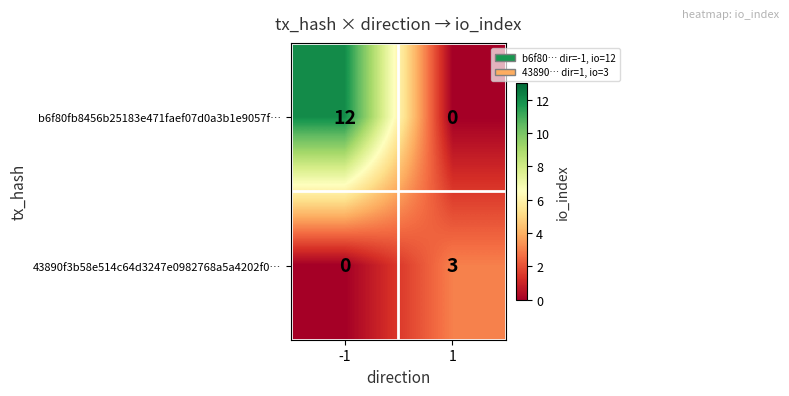

Reading right to left, what are all the values shown in this chart?

b6f80fb8456b25183e471faef07d0a3b1e9057f…: 1=0	-1=12
43890f3b58e514c64d3247e0982768a5a4202f0…: 1=3	-1=0